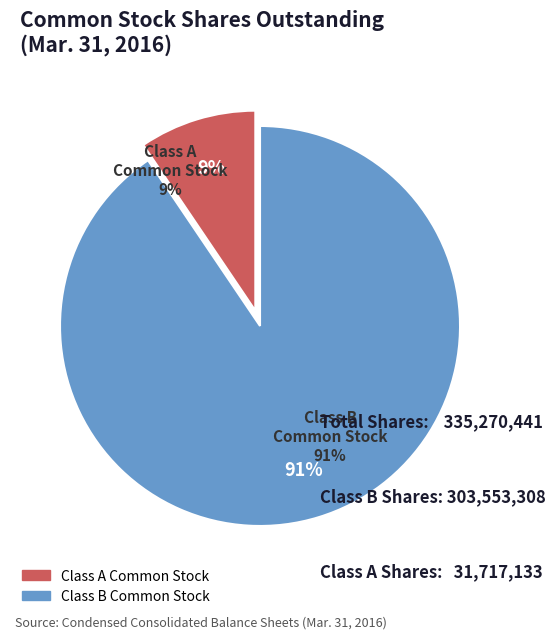

The Class A Common Stock Shares Outstanding slice represents 9% of the pie. True or false?

True